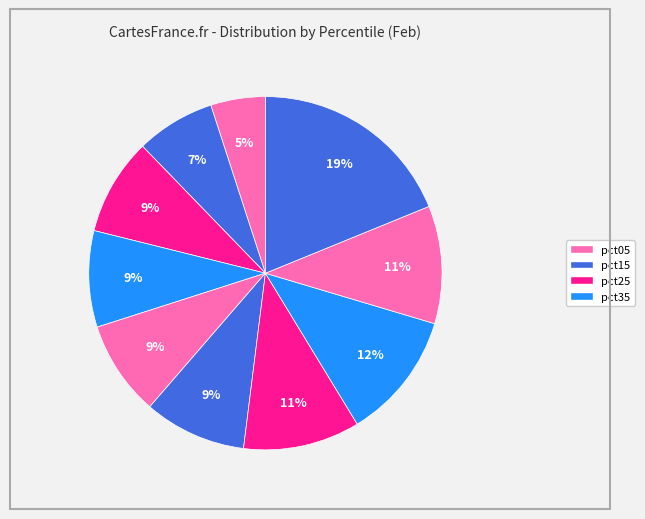

How many segments does this pie chart have?

10